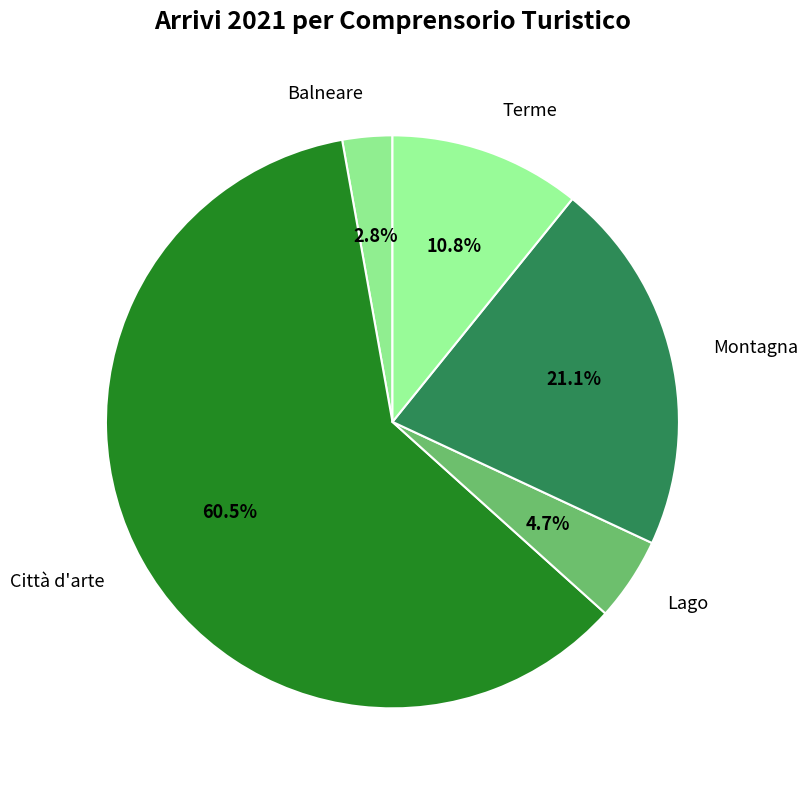

Between Lago and Montagna, which is larger?

Montagna